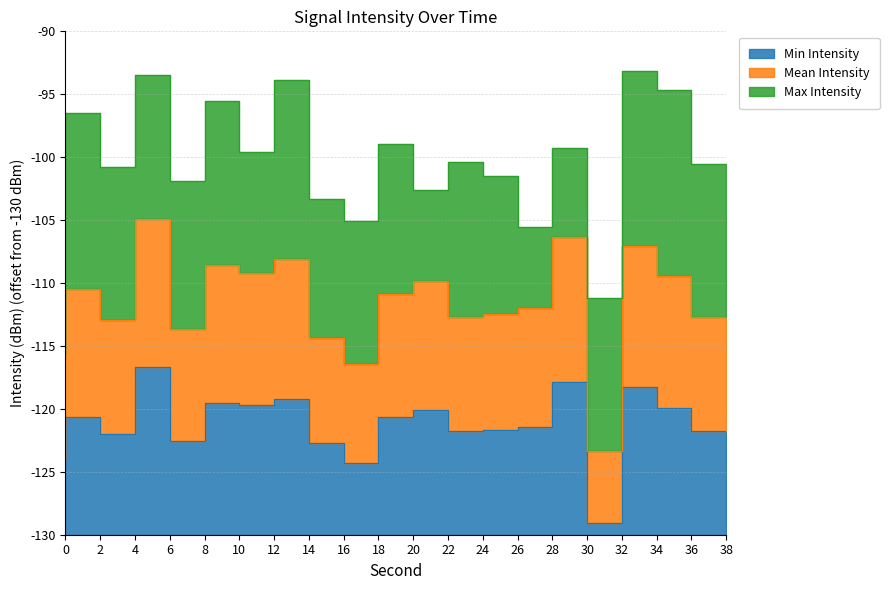

At how many categories does at least one series exceed 24?

1